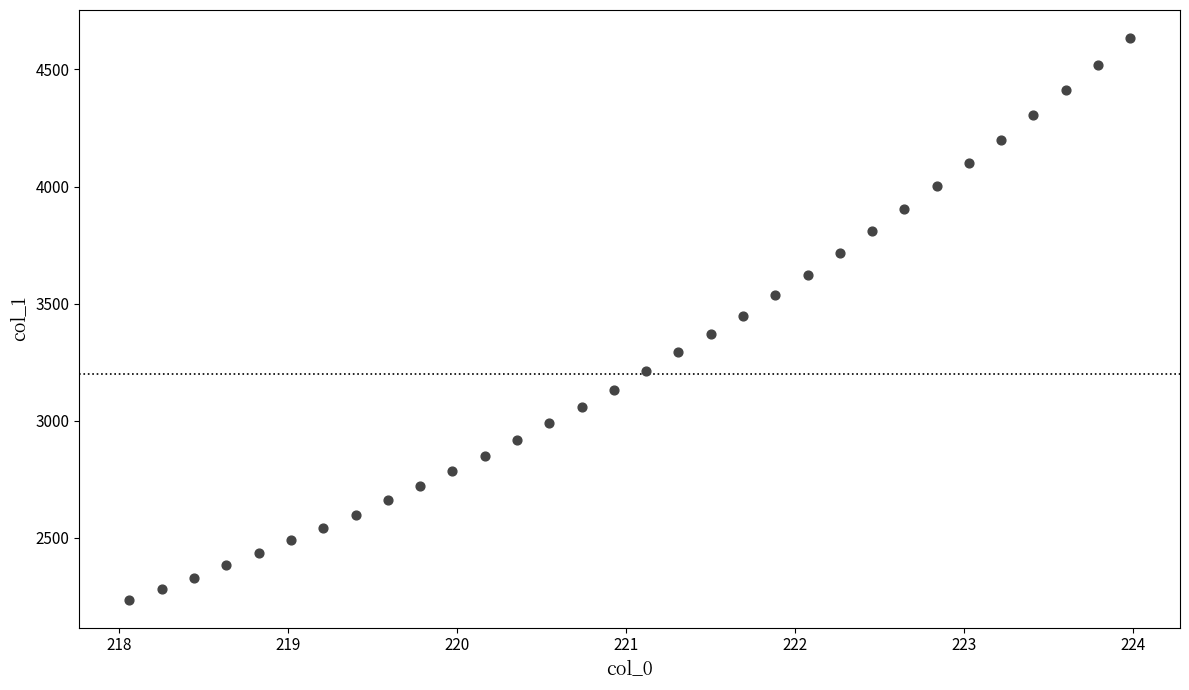

What is the range of Y values (max minus min)?

2397.4